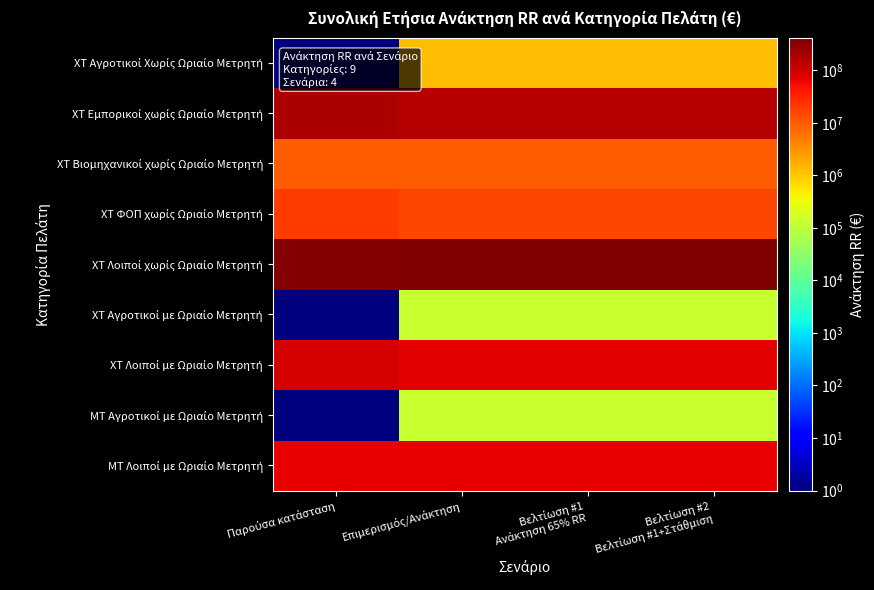

How many data points does each series have?

4